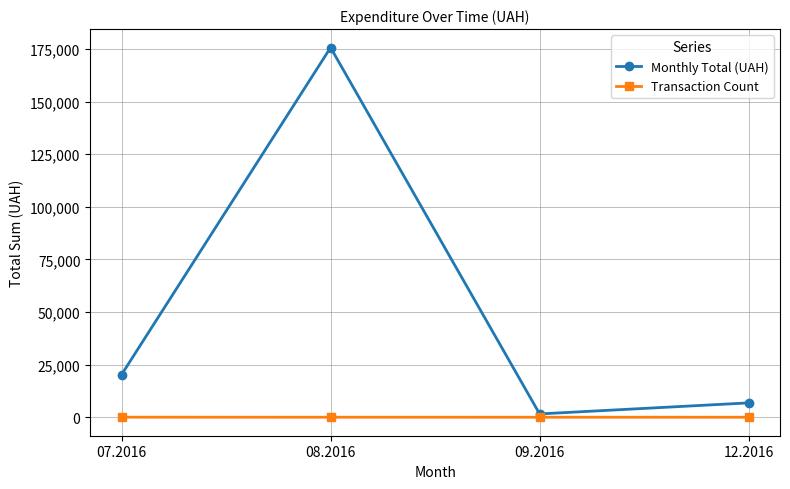

Which series changed the most between 07.2016 and 12.2016?

Monthly Total (UAH)